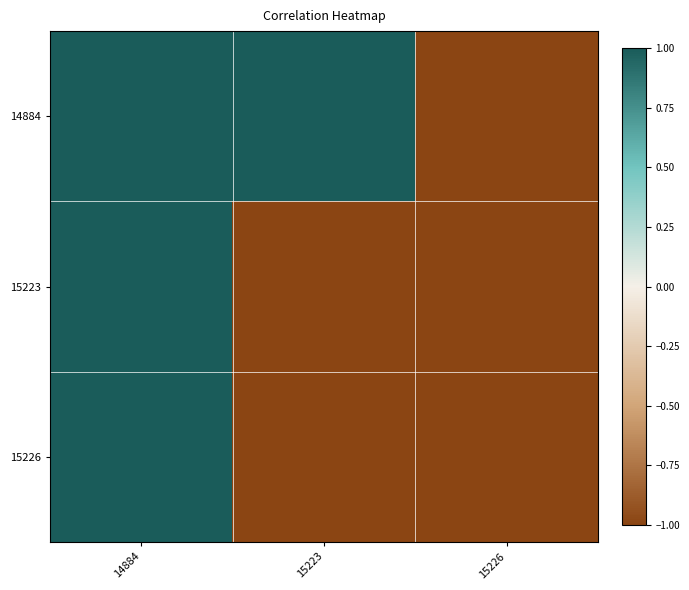

What is the greatest value displayed?

1